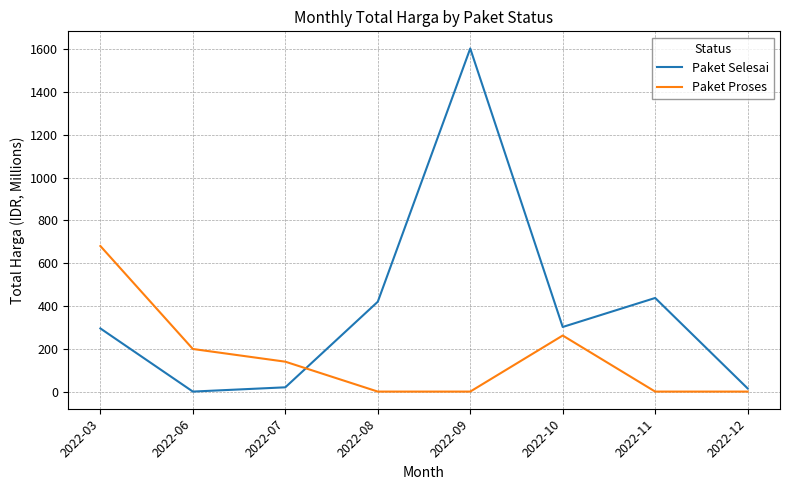

What is the maximum value for Paket Selesai?

1604.2